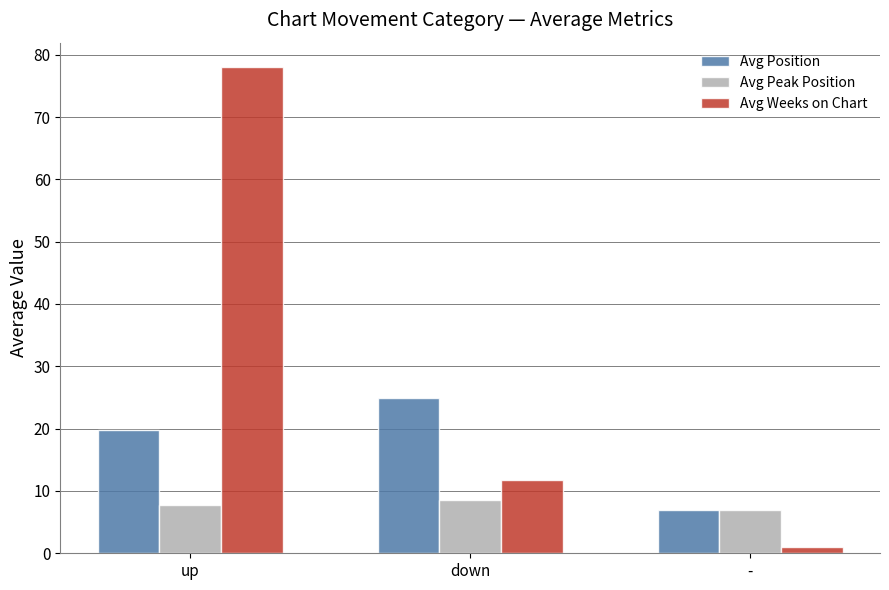

At which category is the sum across all series the highest?

up